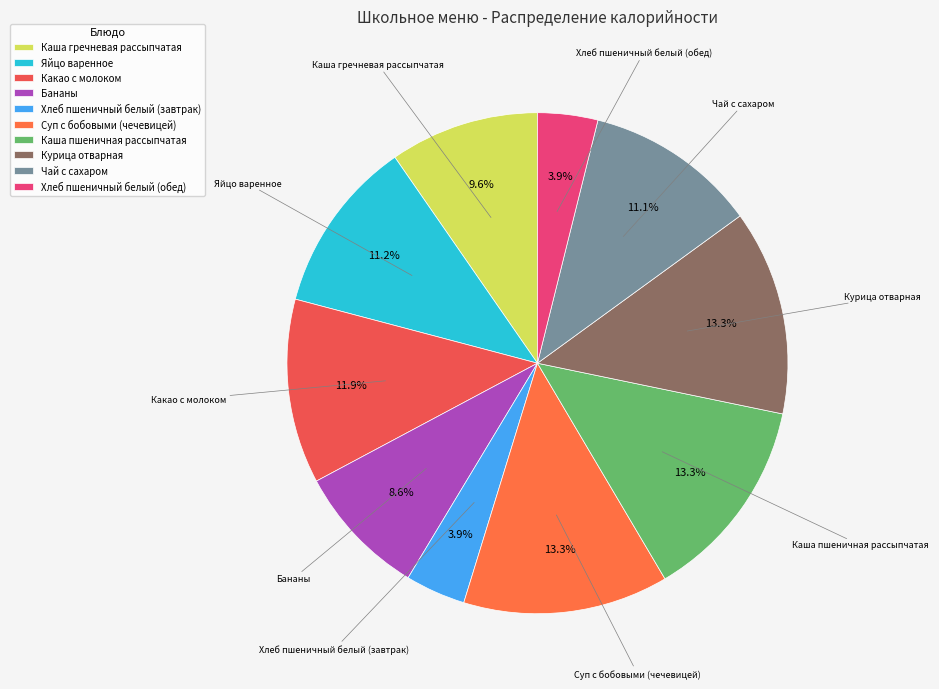

Which has a higher value, Бананы or Хлеб пшеничный белый (обед)?

Бананы